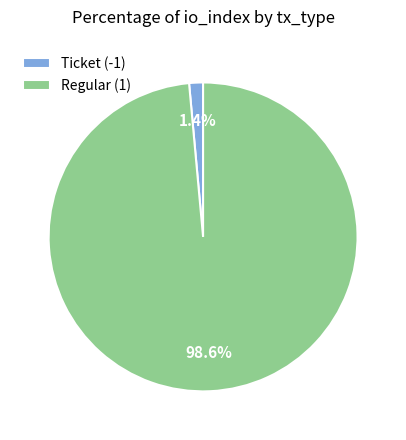

Is it true that Ticket (-1) is 11% of the pie?

False